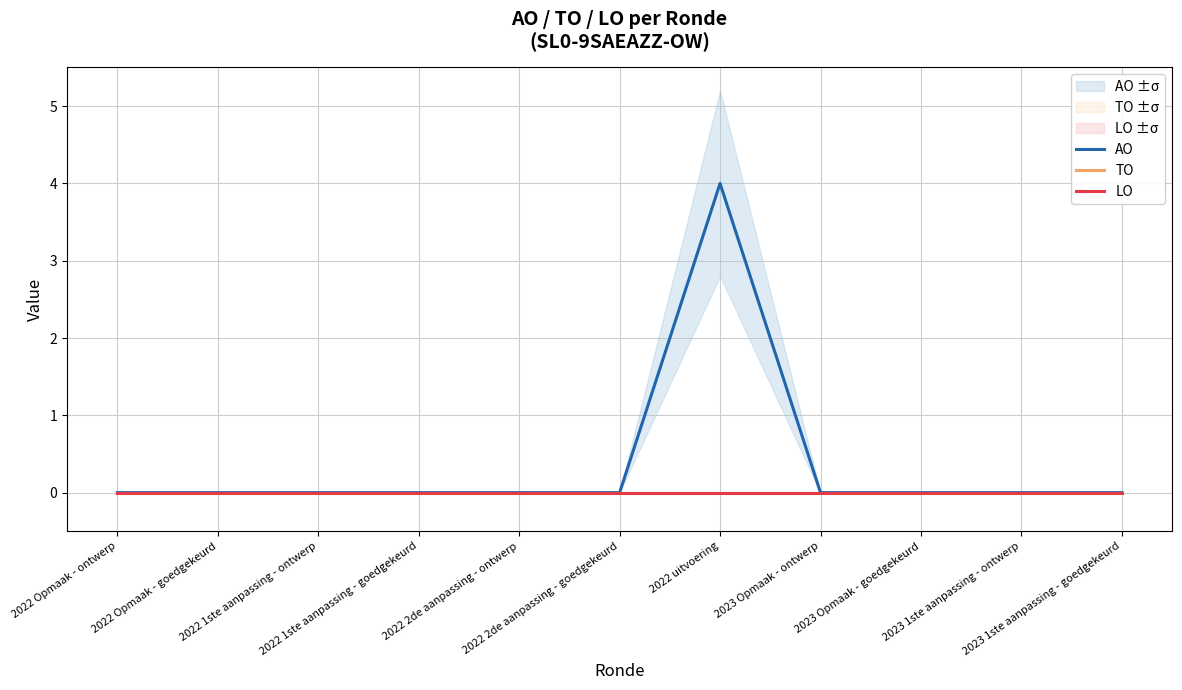

Is it true that AO equals -3 at 2022 1ste aanpassing - goedgekeurd?

False